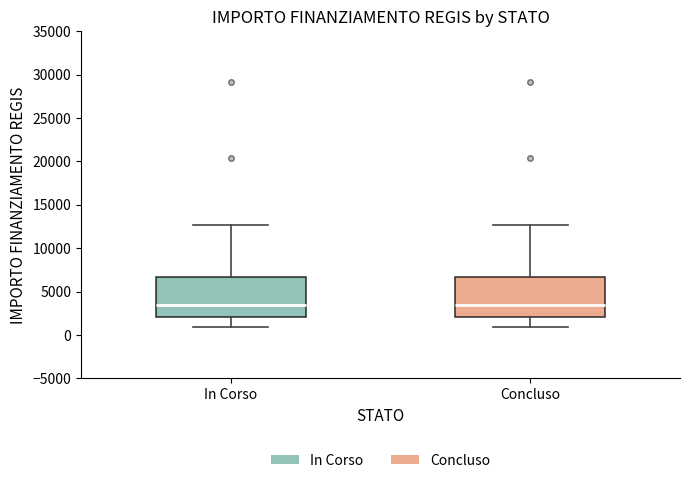

Reading left to right, read every box against the y-axis: the position of its median line, the range the box covers, and the ends of its whiskers. The values are not printed on the chart, so give them approximately, as read against the axis.

In Corso: median 3500, box 2000 to 6500, whiskers 1000 to 12500
Concluso: median 3500, box 2000 to 6500, whiskers 1000 to 12500